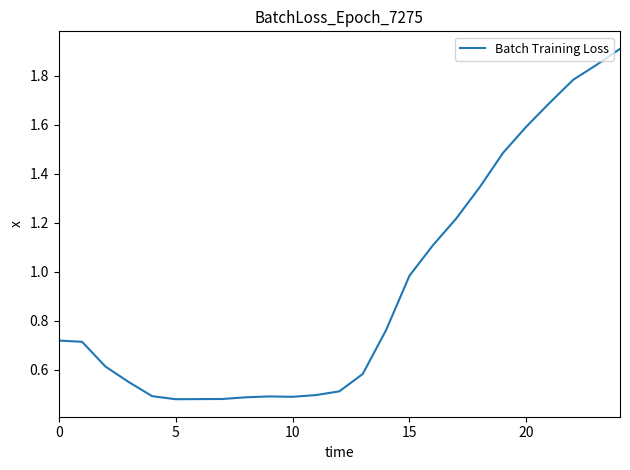

What is the difference between the maximum and minimum values?

1.4